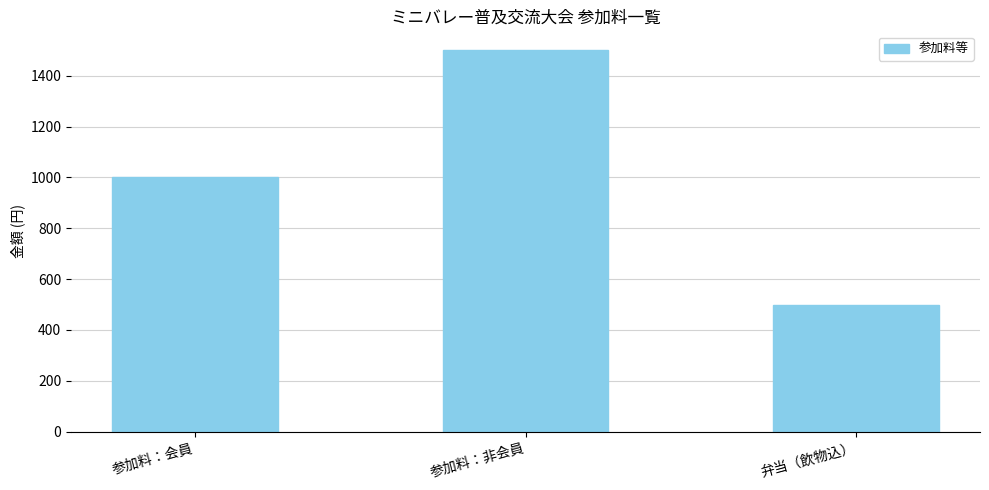

At which category does the chart reach its peak across all series?

参加料：非会員